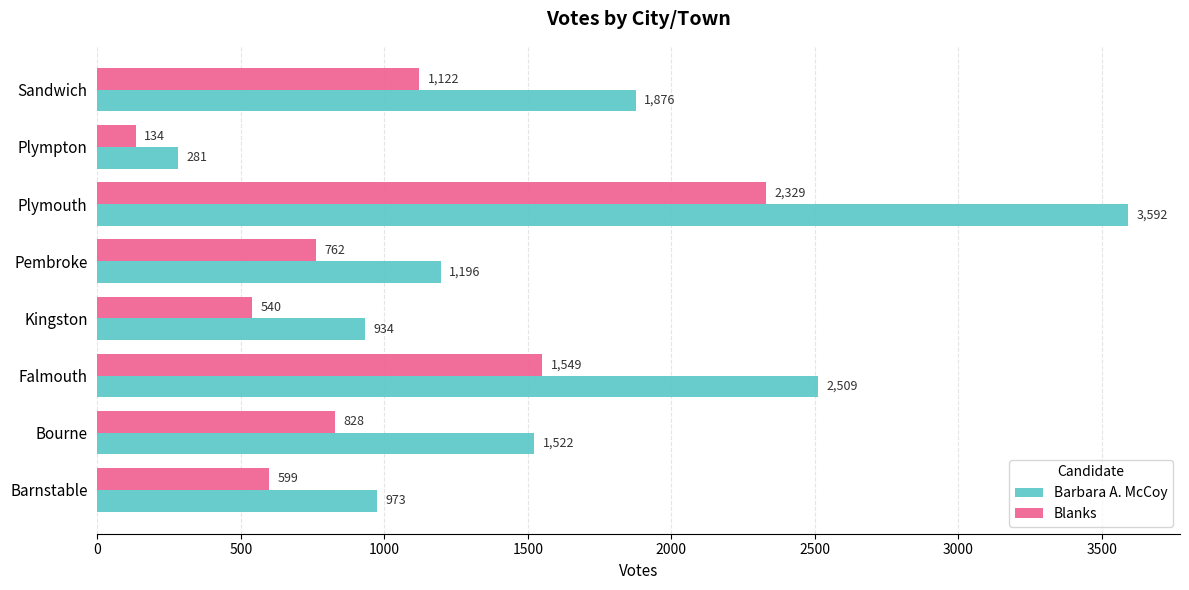

Which category has the highest value in the Barbara A. McCoy series?

Plymouth